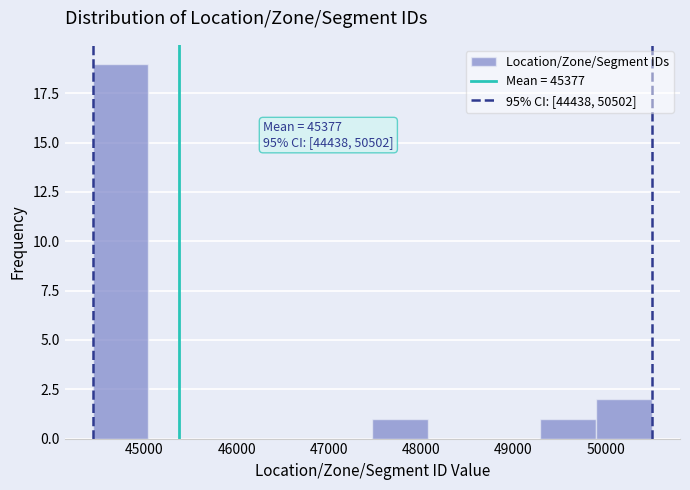

Which range on the x-axis has the tallest bar?

44400 to 45000